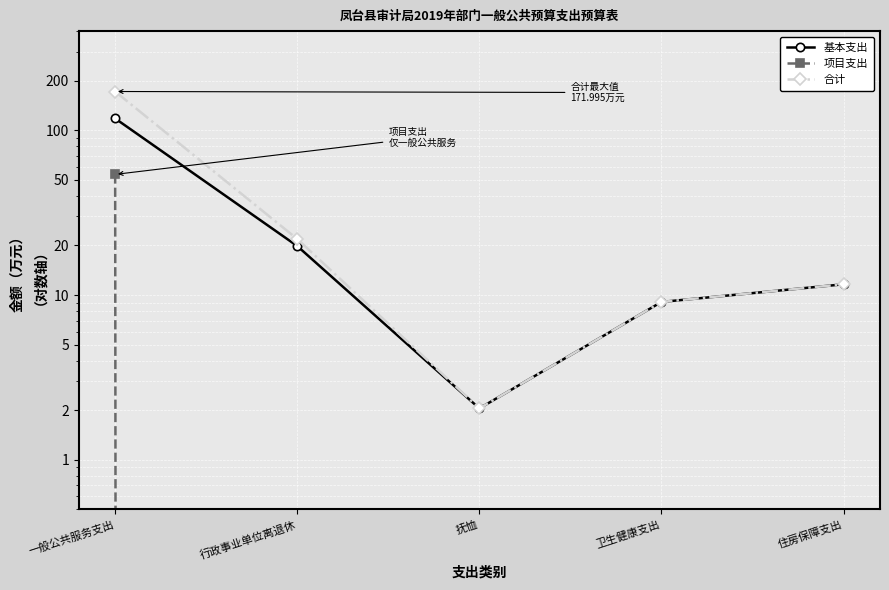

Between 住房保障支出 and 抚恤, which is larger?

住房保障支出